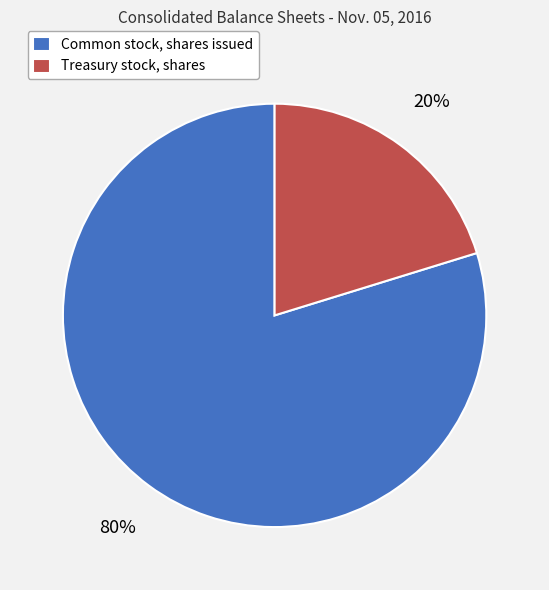

Does Common stock, shares issued account for over 50% of the chart?

Yes